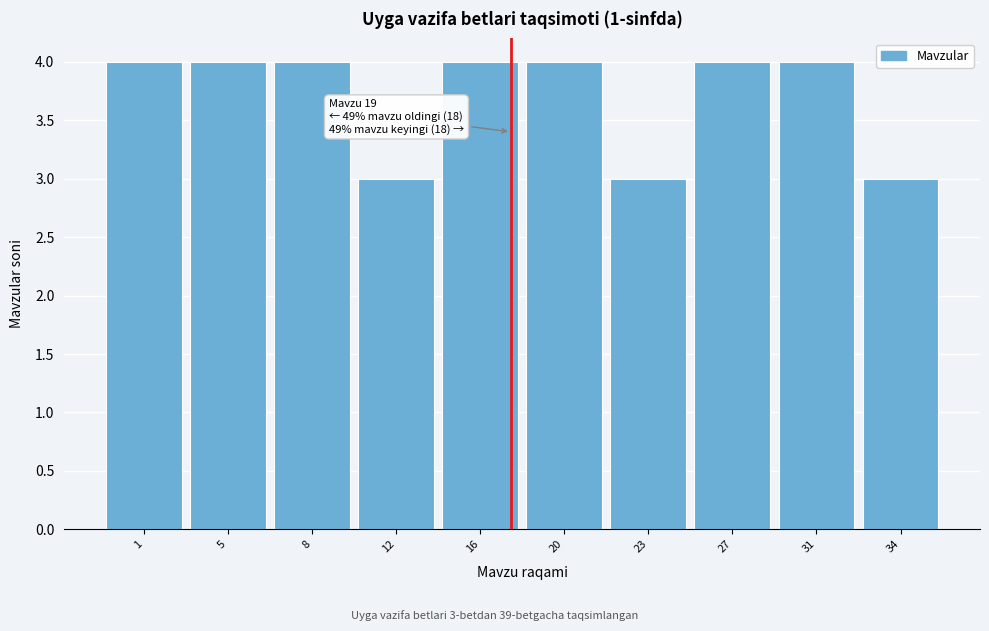

Reading left to right, what are all the values shown in this chart?

1=4	5=4	8=4	12=3	16=4	20=4	23=3	27=4	31=4	34=3